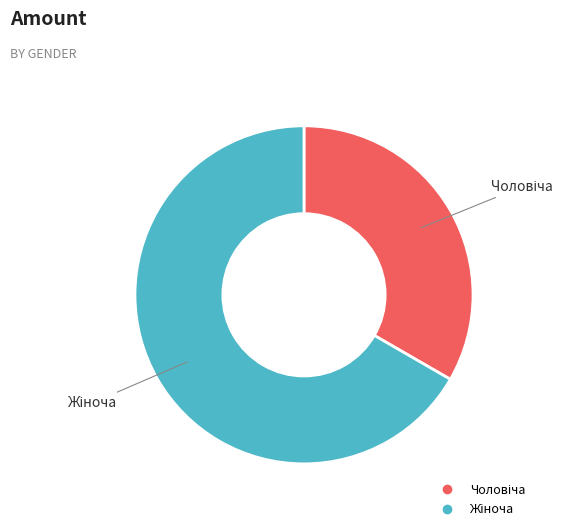

Is there a majority slice in this chart?

Yes